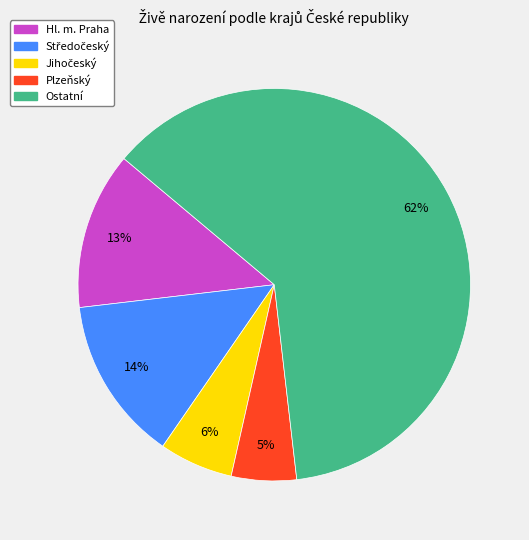

Count the number of slices in the pie.

5